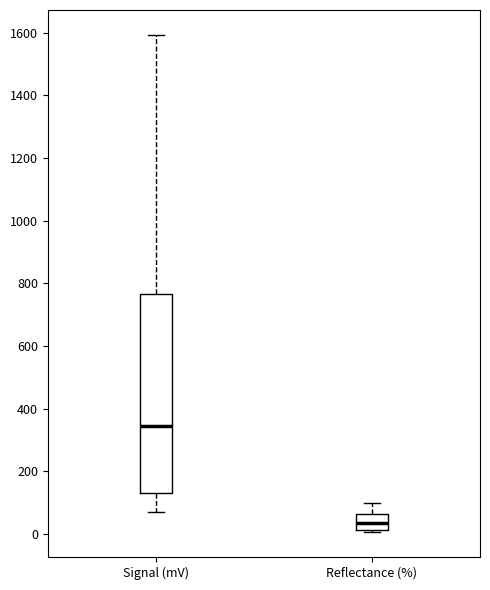

Where is the lower edge of the box for Reflectance (%) on the y-axis? The values are not printed on the chart, so give them approximately, as read against the axis.

20